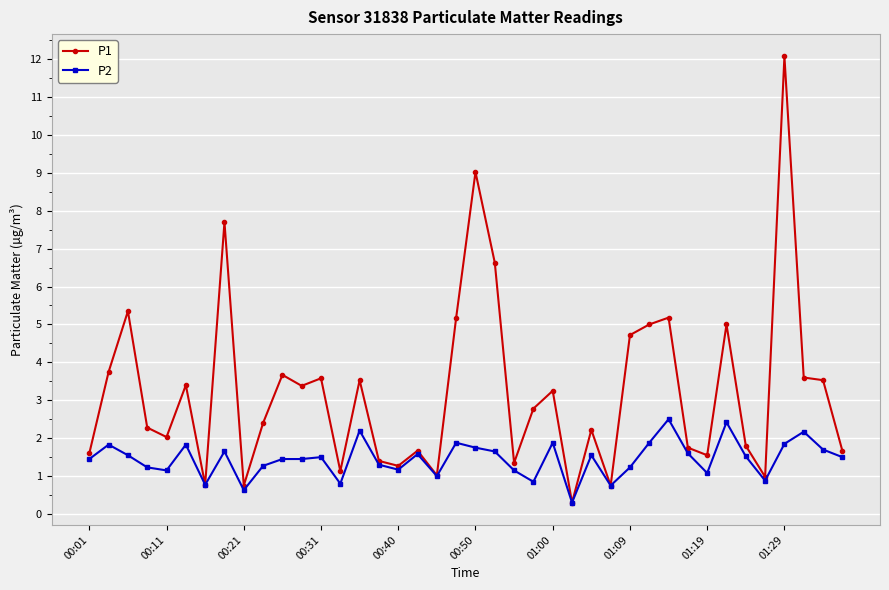

Rank the series by their average value, from highest to lowest.

P1, P2